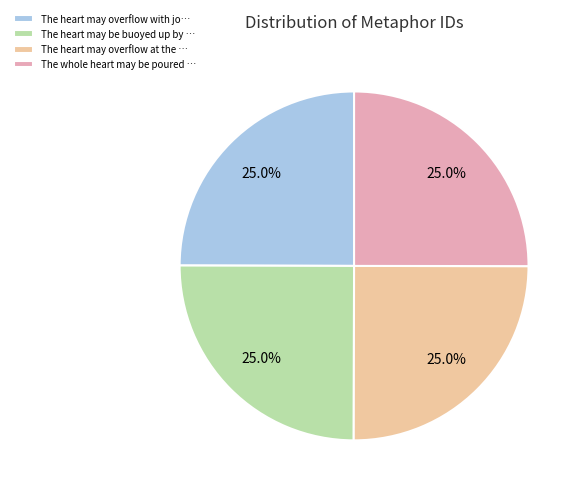

What is the ratio of the value at The whole heart may be poured … to the value at The heart may be buoyed up by …?

1.0